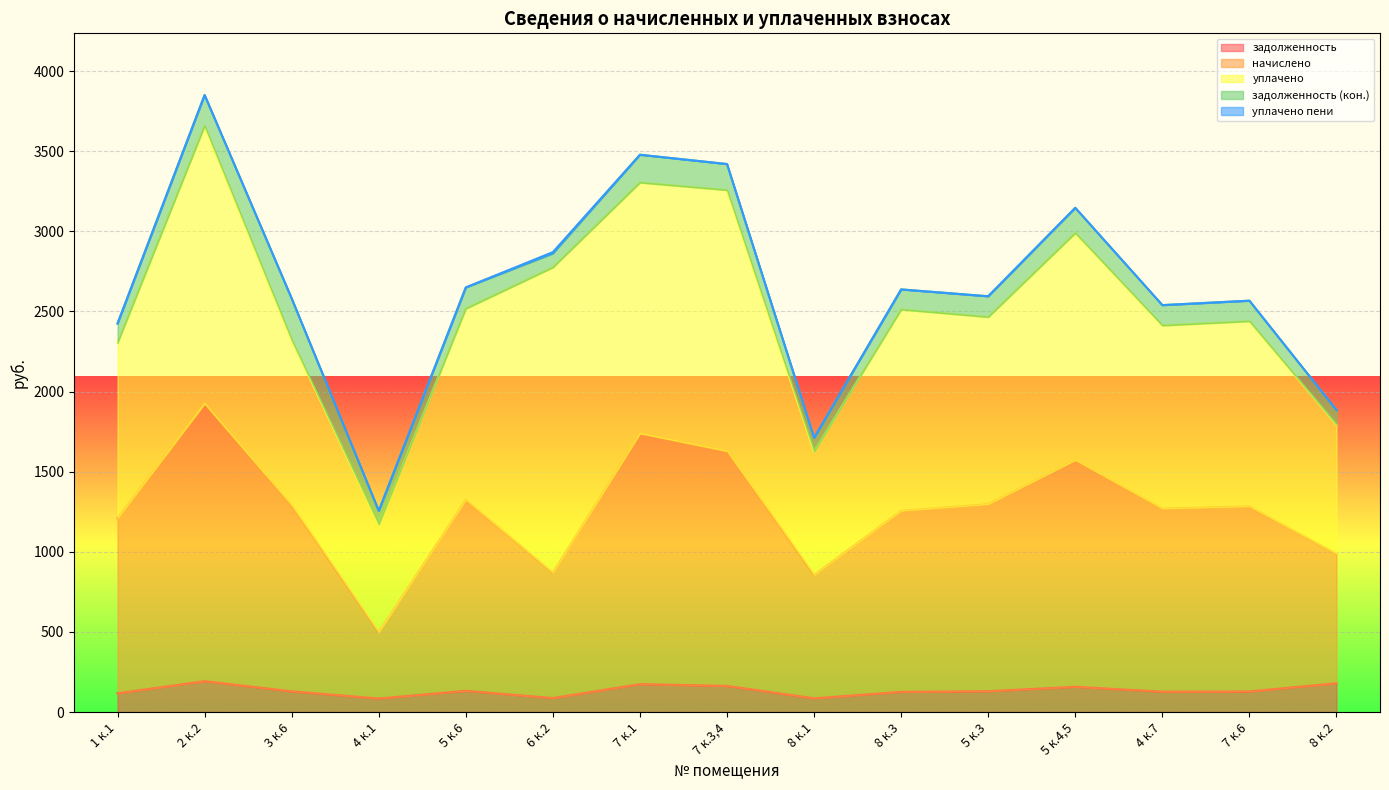

Which series has the widest spread of values?

начислено